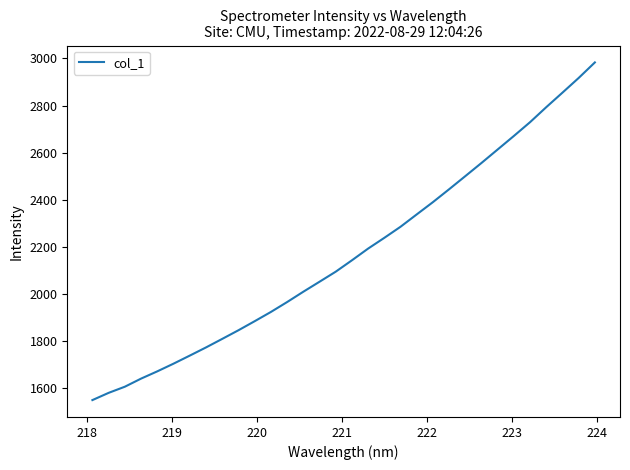

What is the minimum value shown in the chart?

1549.8